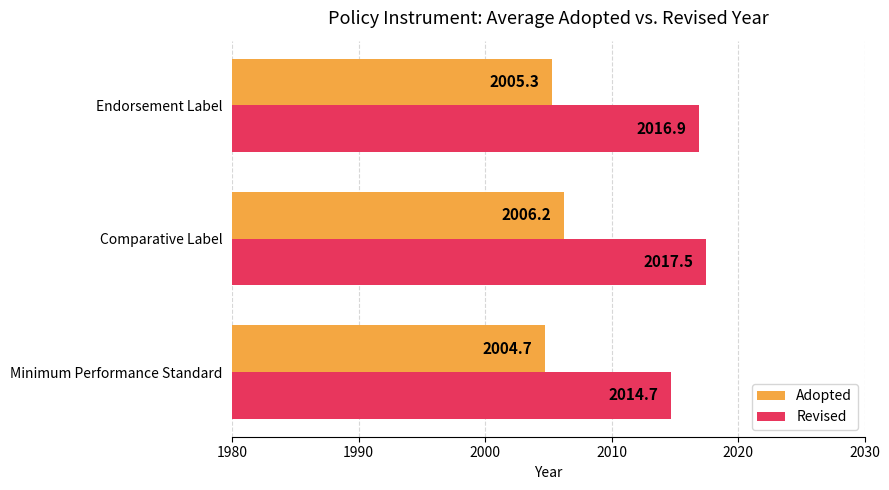

What are all the series names shown in the legend?

Adopted, Revised